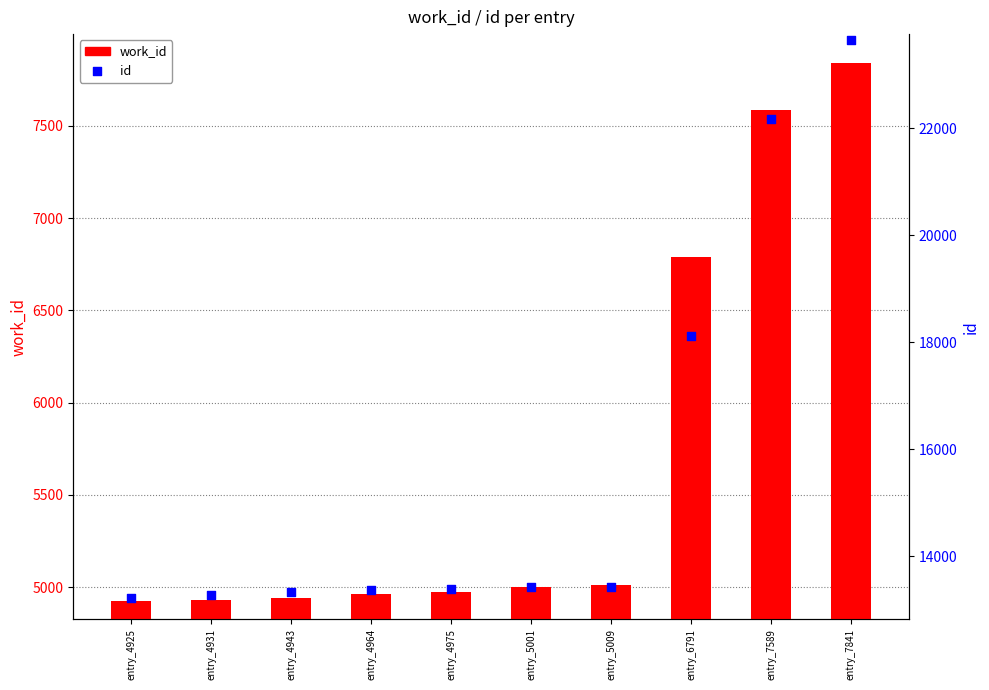

Which series has the largest total across all categories?

id